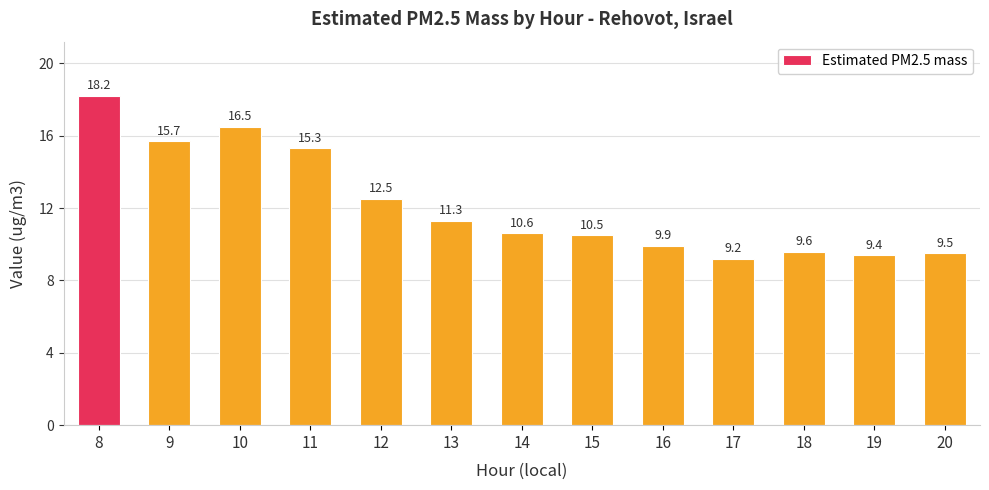

Approximately how many times larger is the value at 10 compared to 13?

1.5